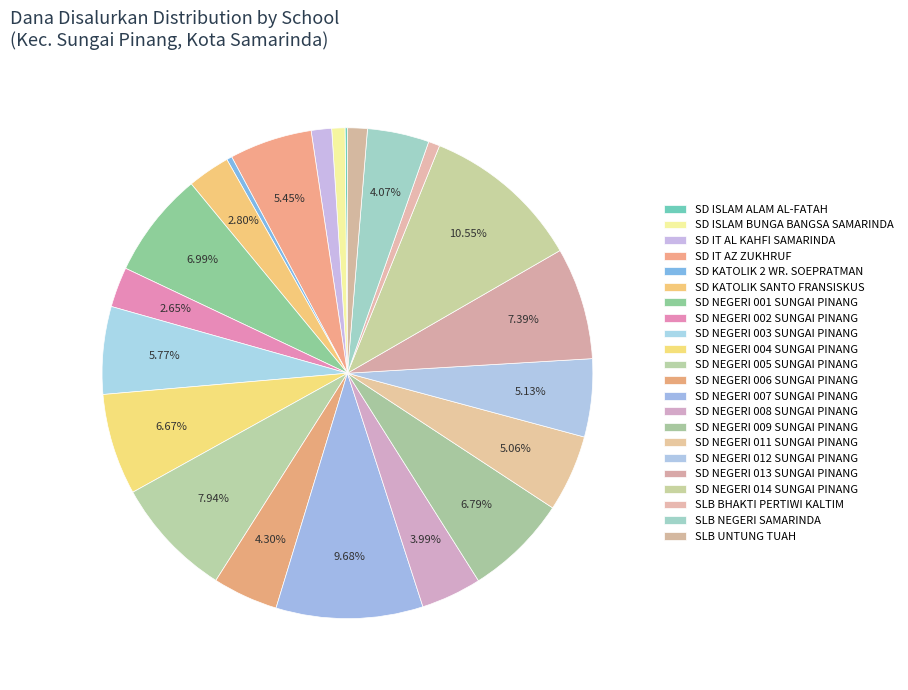

Which has a higher value, SLB UNTUNG TUAH or SD NEGERI 012 SUNGAI PINANG?

SD NEGERI 012 SUNGAI PINANG